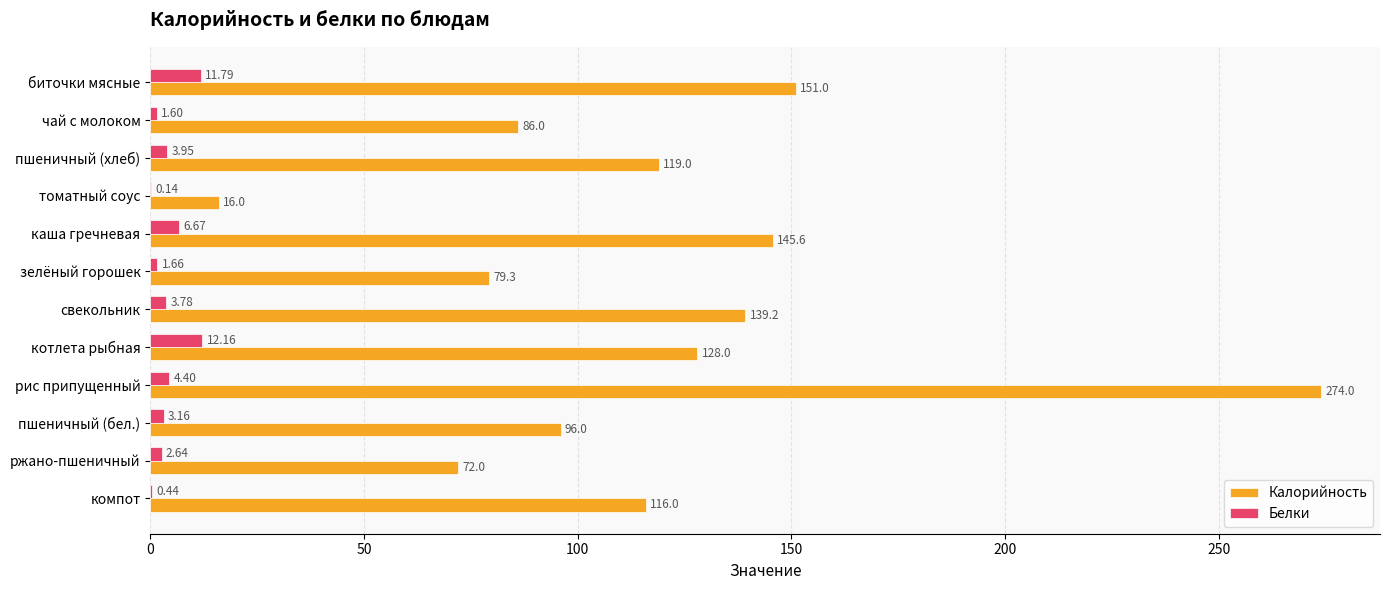

What is the maximum value for Калорийность?

274.0